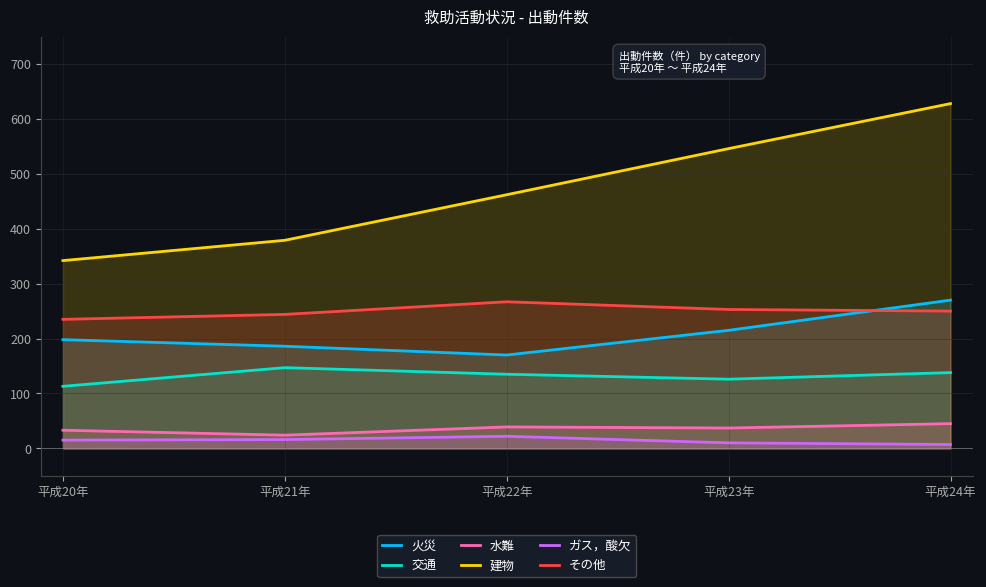

Does the chart display data point markers on the line(s)?

No